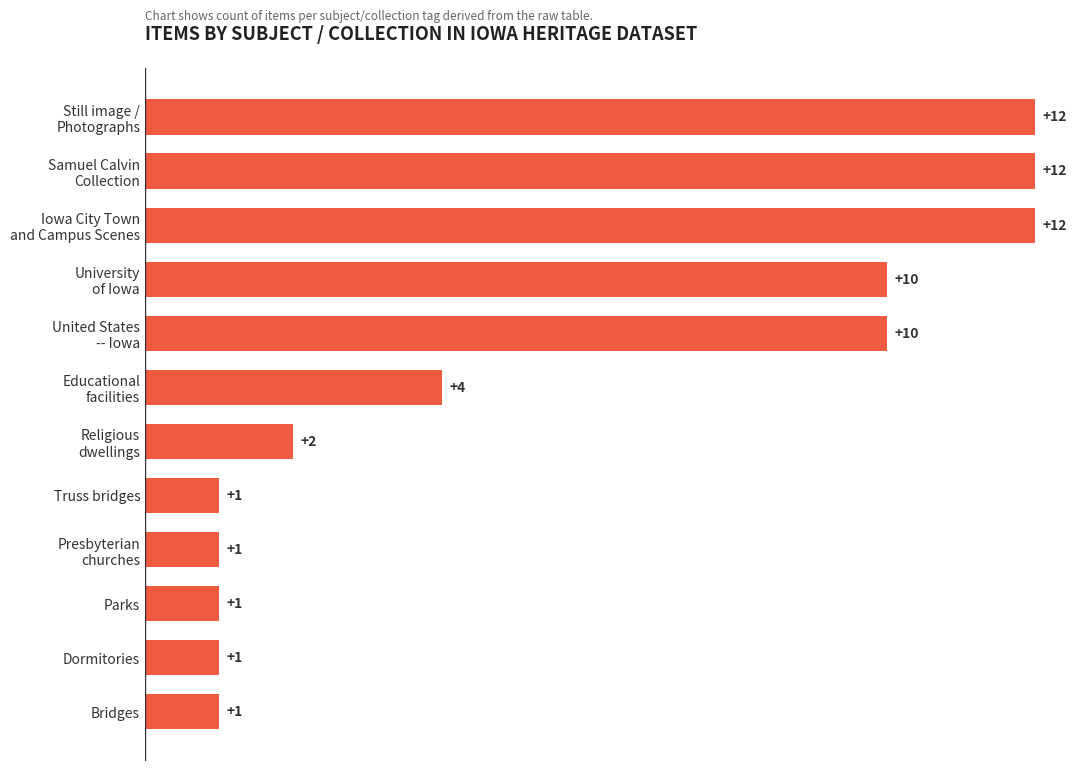

What is the average value?

6